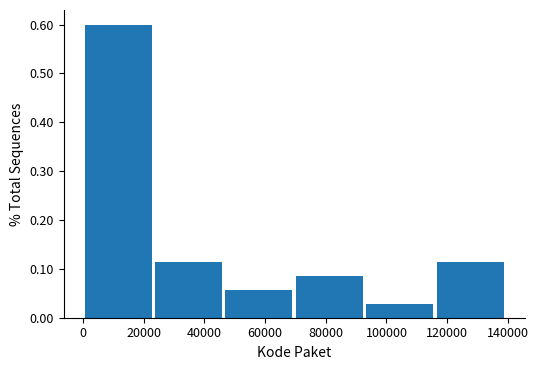

Reading left to right, transcribe this chart: for each bar, give the range it covers on the x-axis and its height. Neither the bar edges nor the heights are printed on the chart, so give them approximately, as read against the axes.

0 to 24000: 0.60
24000 to 46000: 0.11
46000 to 70000: 0.06
70000 to 94000: 0.09
94000 to 116000: 0.03
116000 to 140000: 0.11